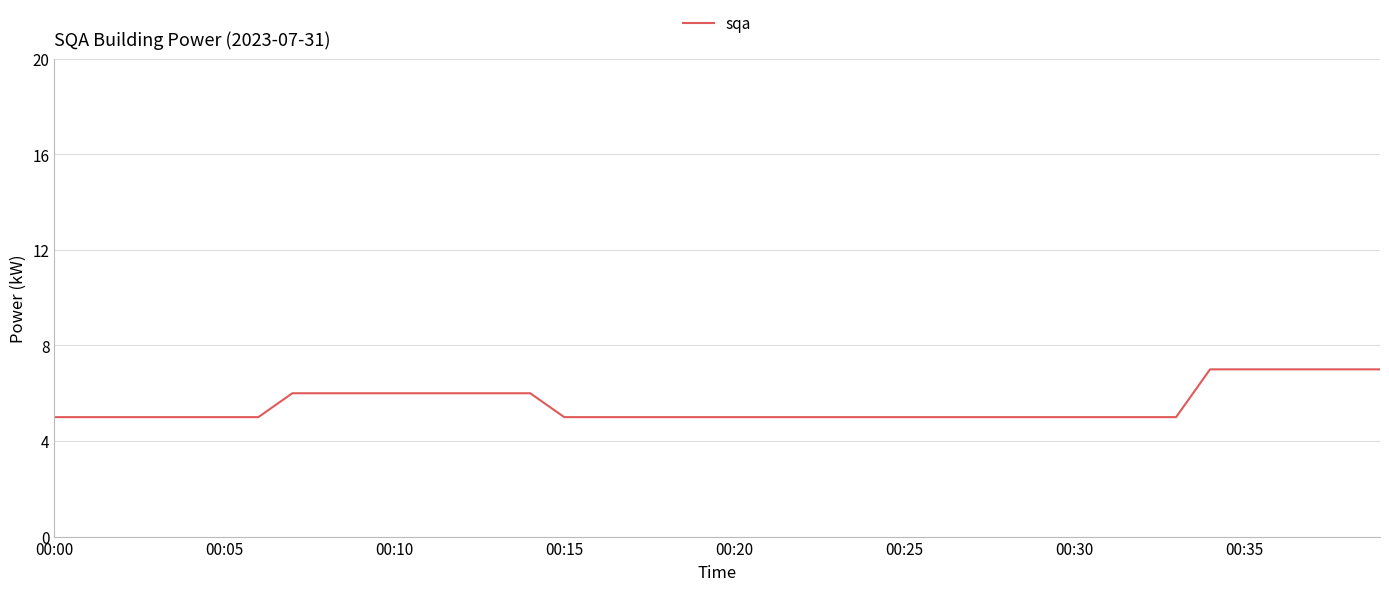

What is the greatest value displayed?

7